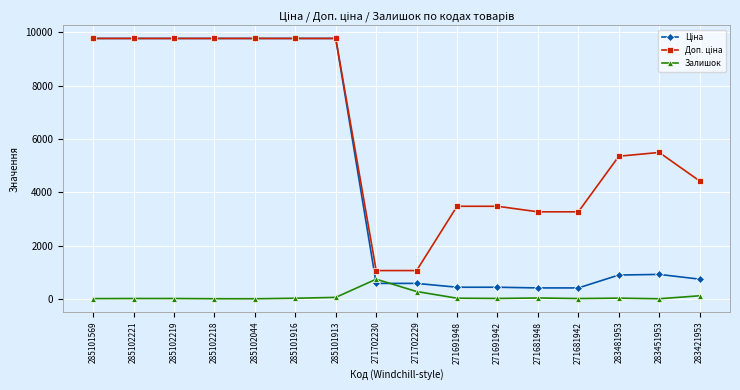

At how many categories does at least one series exceed 4985?

9